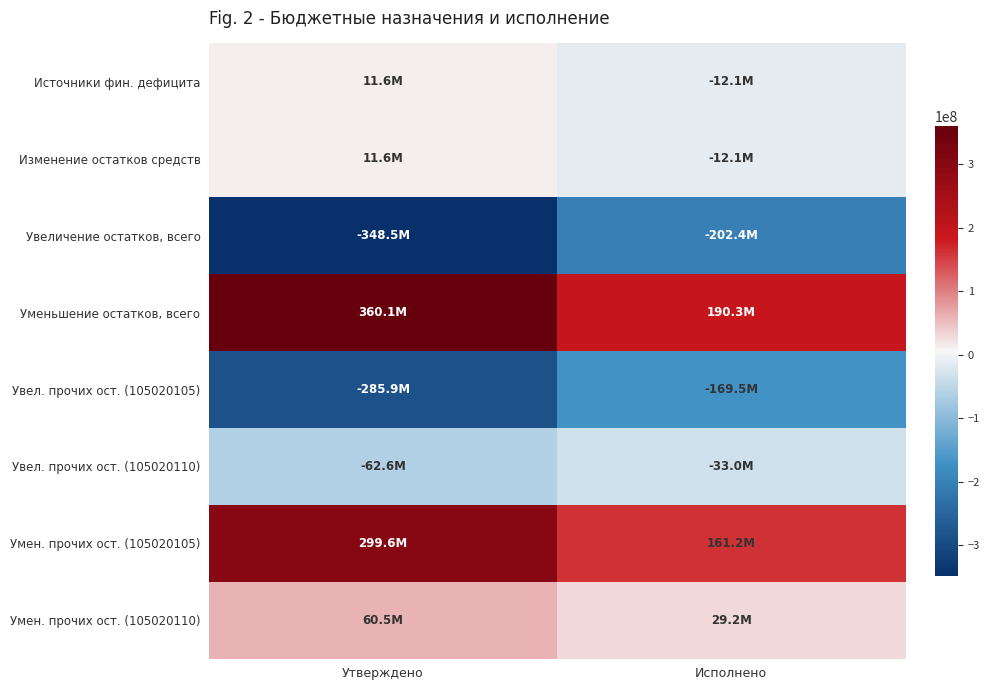

Reading right to left, list all the values displayed in this chart.

Источники фин. дефицита: Исполнено=-12112148.7	Утверждено=11621573.2
Изменение остатков средств: Исполнено=-12112148.7	Утверждено=11621573.2
Увеличение остатков, всего: Исполнено=-202424417.4	Утверждено=-348518350.0
Уменьшение остатков, всего: Исполнено=190312268.8	Утверждено=360139923.2
Увел. прочих ост. (105020105): Исполнено=-169474113.1	Утверждено=-285901555.0
Увел. прочих ост. (105020110): Исполнено=-32950304.3	Утверждено=-62616795.0
Умен. прочих ост. (105020105): Исполнено=161161047.7	Утверждено=299590791.6
Умен. прочих ост. (105020110): Исполнено=29151221.1	Утверждено=60549131.5